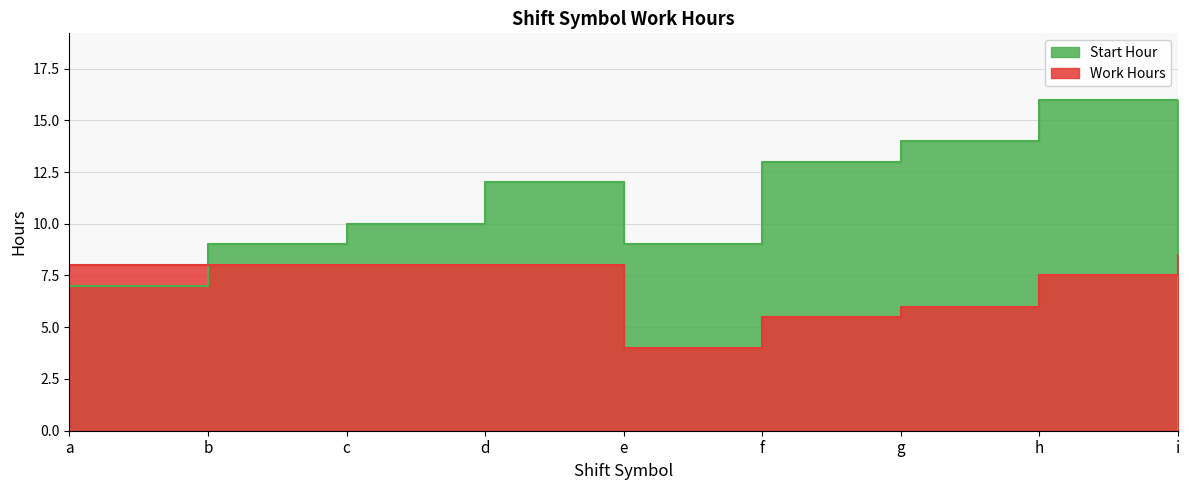

How many Work Hours values are between 6 and 8?

6